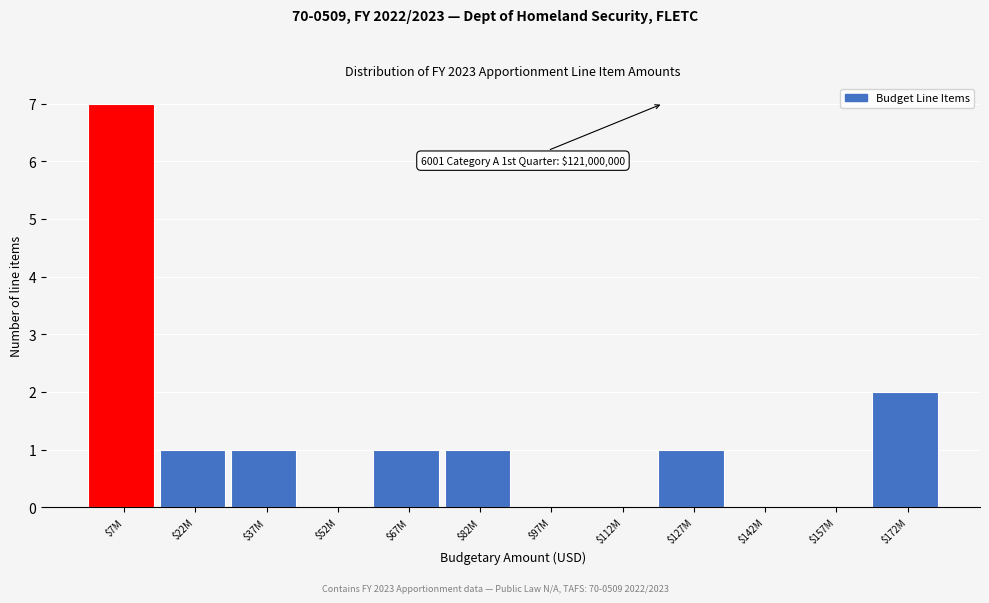

Is it true that the value at $37M is 1?

True